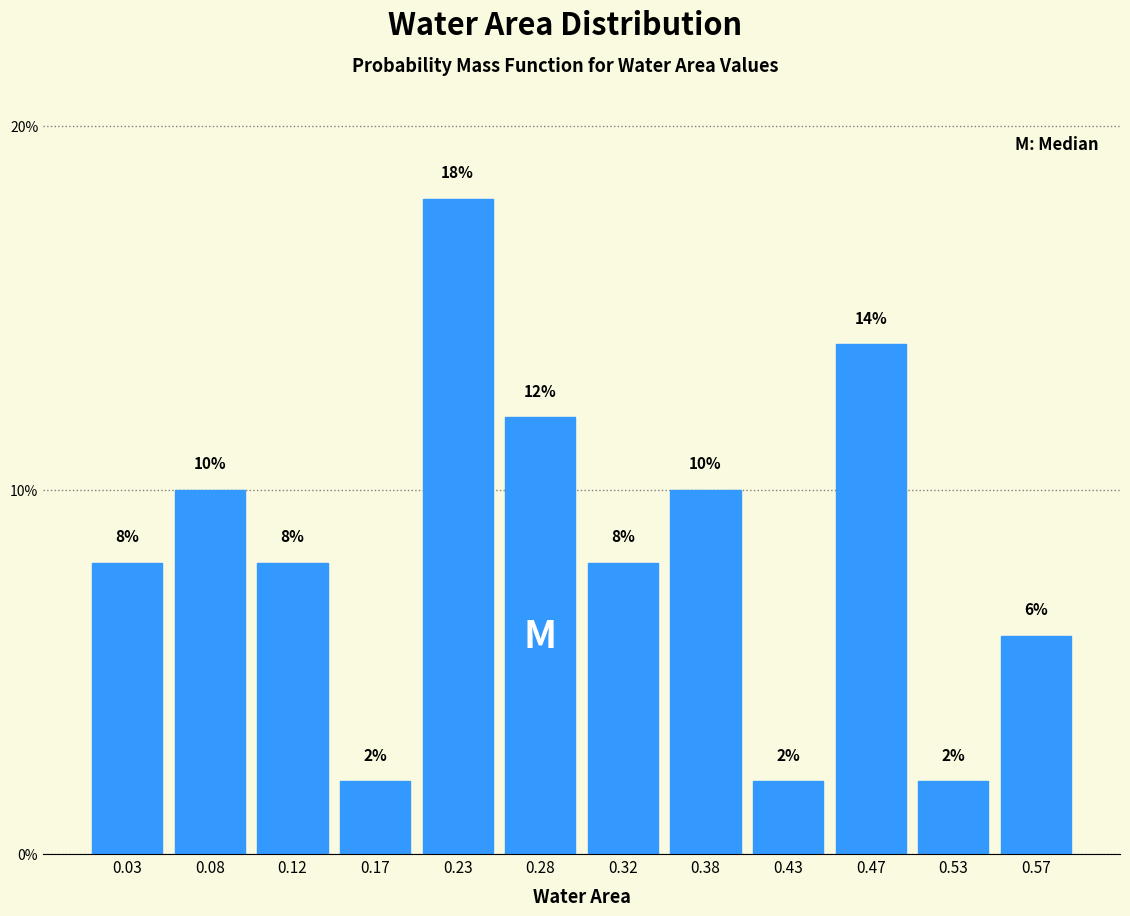

Reading left to right, transcribe this chart: for each bar, give the range it covers on the x-axis and its height.

0.00 to 0.05: 8
0.05 to 0.10: 10
0.10 to 0.15: 8
0.15 to 0.20: 2
0.20 to 0.25: 18
0.25 to 0.30: 12
0.30 to 0.35: 8
0.35 to 0.40: 10
0.40 to 0.45: 2
0.45 to 0.50: 14
0.50 to 0.55: 2
0.55 to 0.60: 6